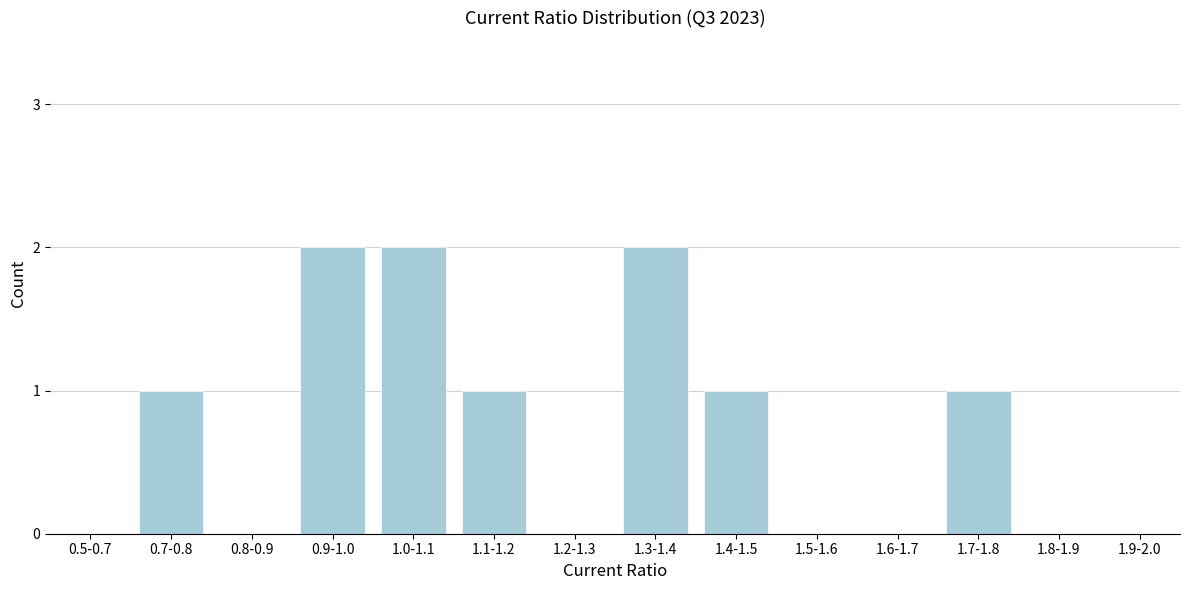

Reading left to right, what are all the values shown in this chart?

0.5-0.7=0	0.7-0.8=1	0.8-0.9=0	0.9-1.0=2	1.0-1.1=2	1.1-1.2=1	1.2-1.3=0	1.3-1.4=2	1.4-1.5=1	1.5-1.6=0	1.6-1.7=0	1.7-1.8=1	1.8-1.9=0	1.9-2.0=0